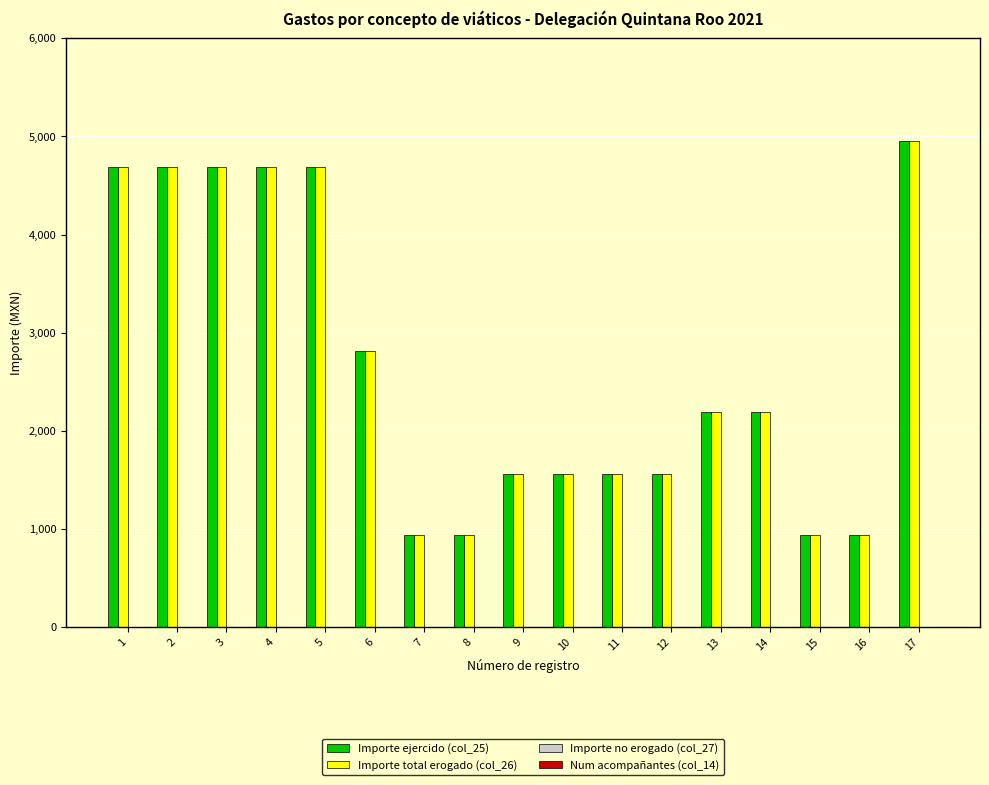

The Importe total erogado (col_26) series shows 937.5 at 8. True or false?

True